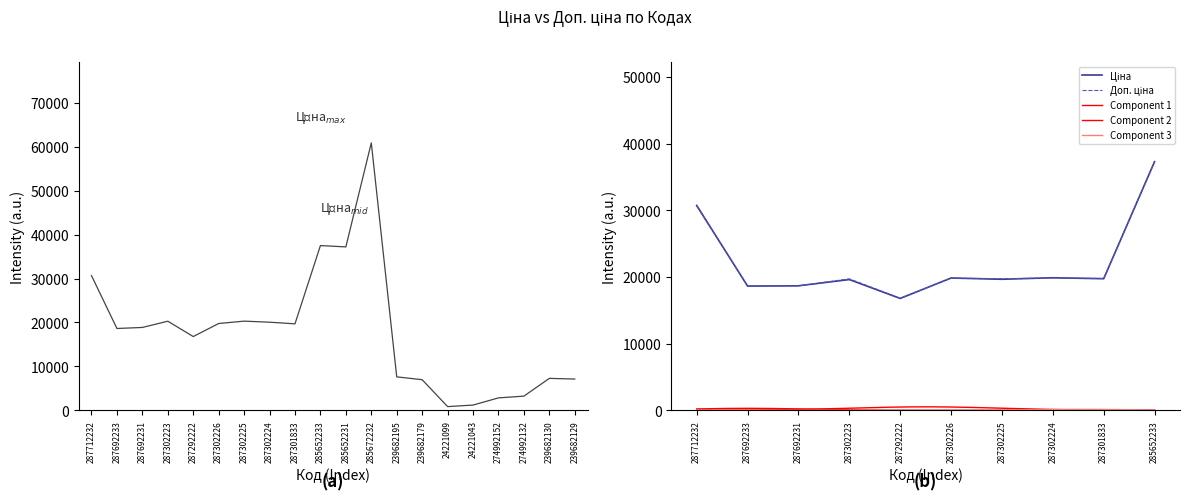

List the labels in order of value, largest first.

285672232, 285652233, 285652231, 287712232, 287302225, 287302223, 287302224, 287302226, 287301833, 287692231, 287692233, 287292222, 239682195, 239682130, 239682129, 239682179, 274992132, 274992152, 24221043, 24221099